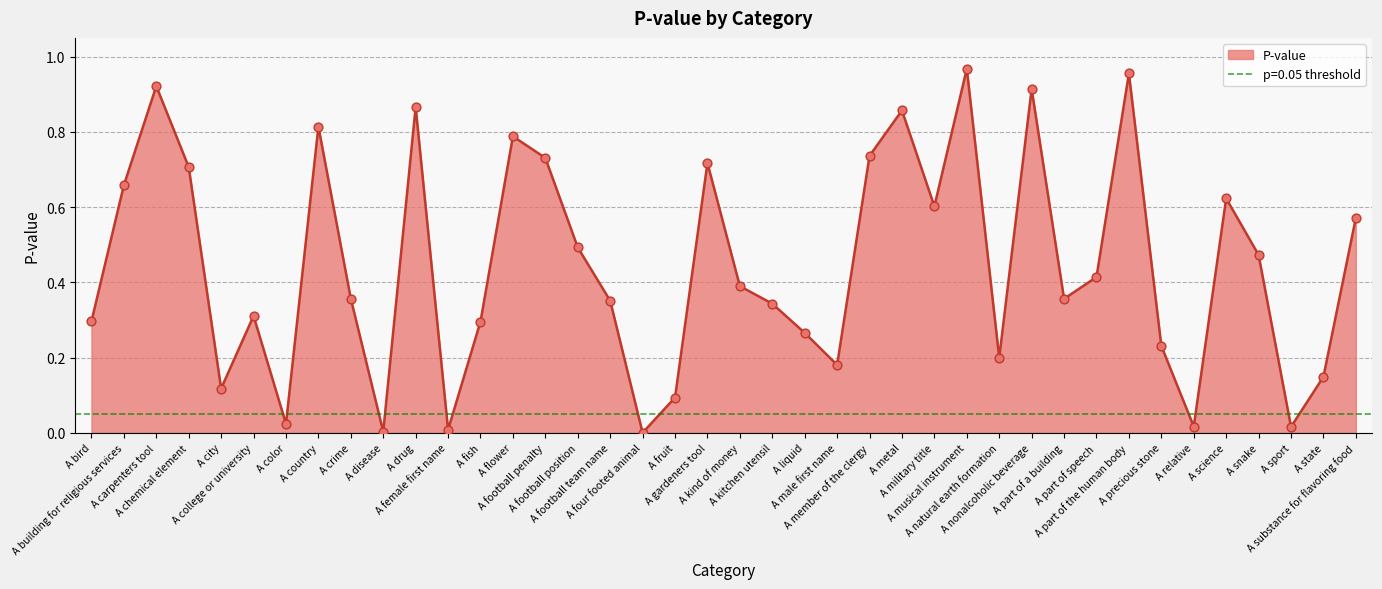

Between A fish and A military title, which is larger?

A military title